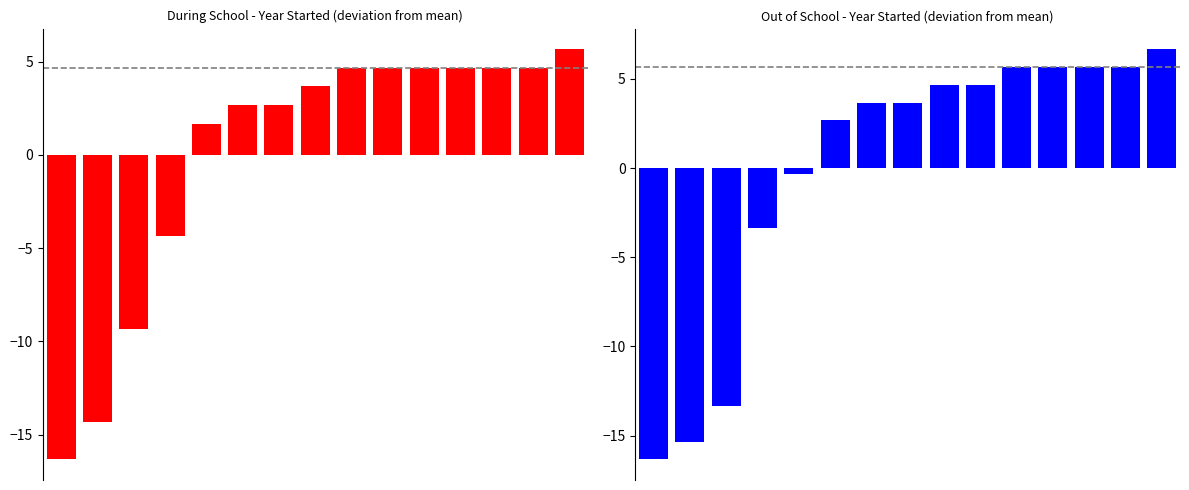

List the series in order of their peak value, highest first.

Out of School, During School